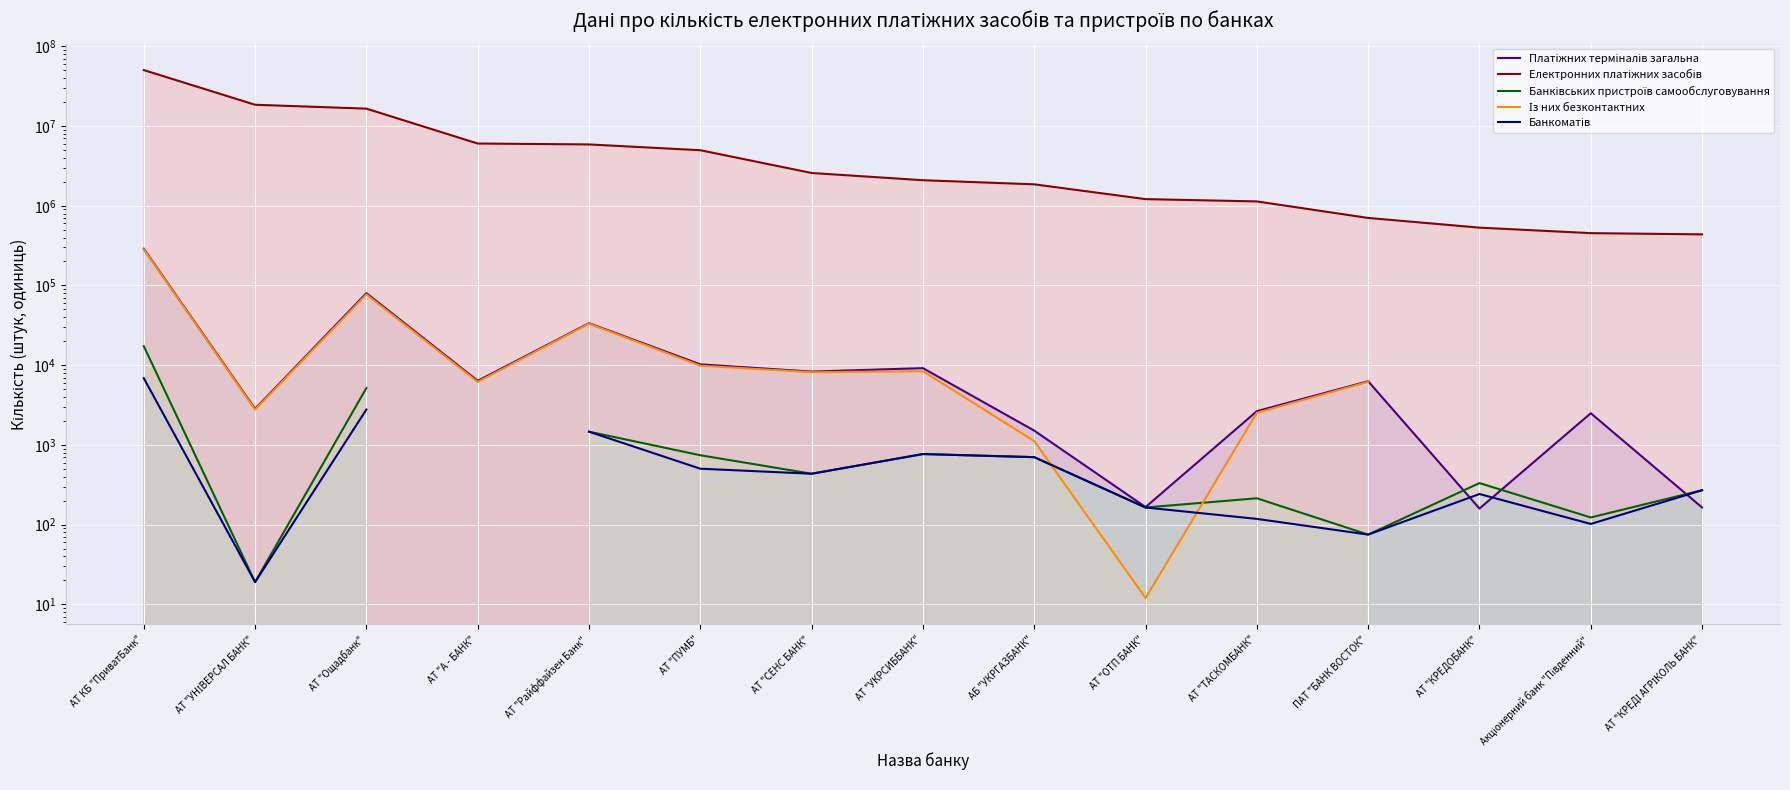

True or false: Електронних платіжних засобів and Банківських пристроїв самообслуговування cross at least once.

False